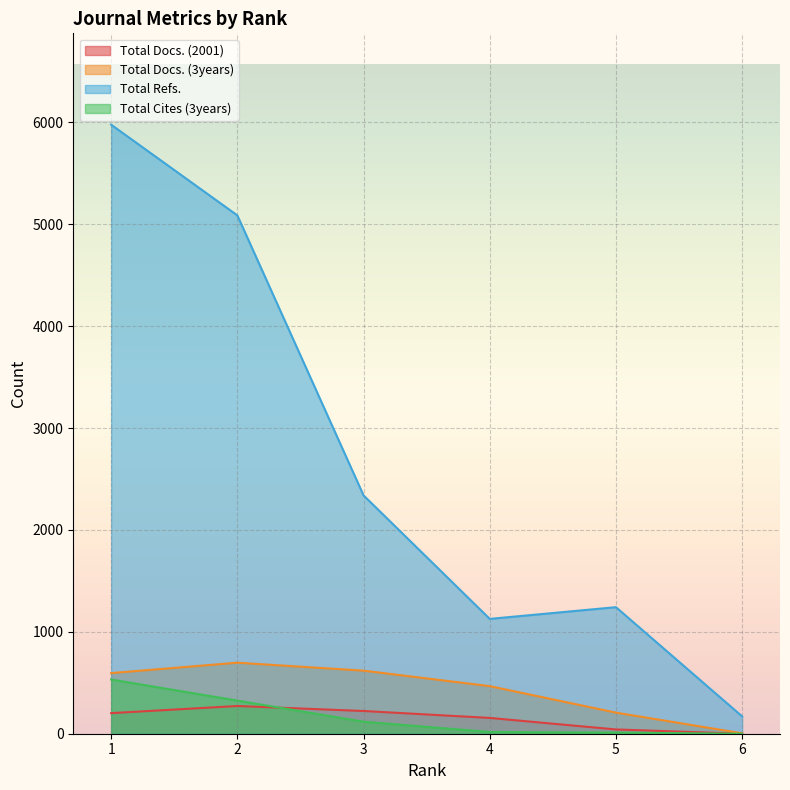

What is the sum of all Total Docs. (3years) values?

2589